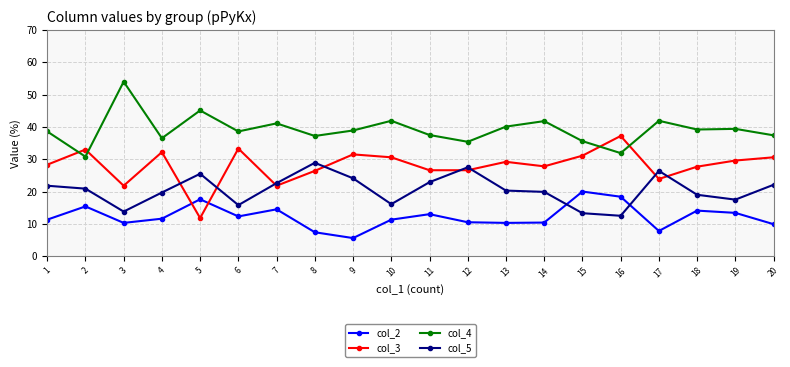

True or false: col_5 has more than 0 points higher than both neighbors.

True